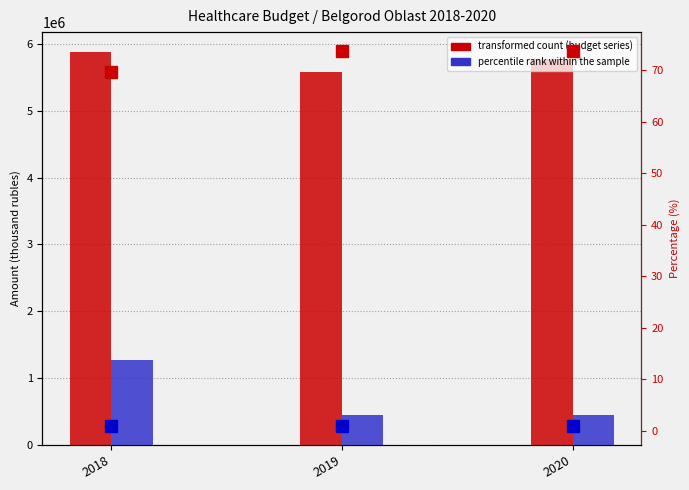

Which category has the highest value across all series?

2018